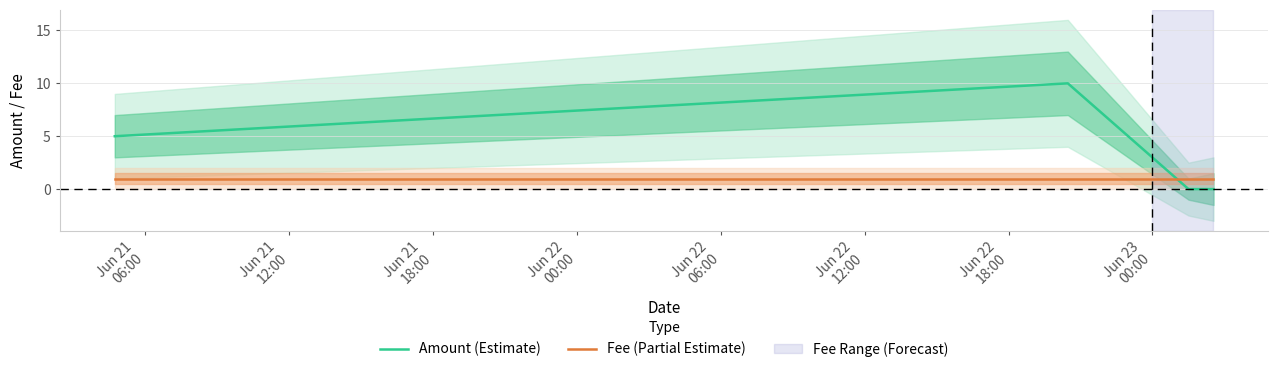

What is the value of the Fee (Partial Estimate) point at the 4th from the left?

1